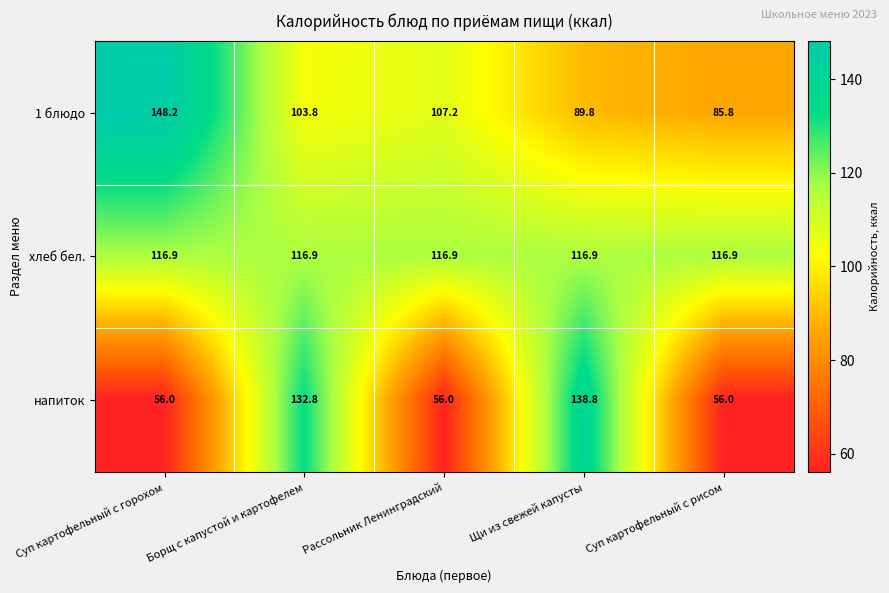

What is the lowest value of the 1 блюдо series?

85.8